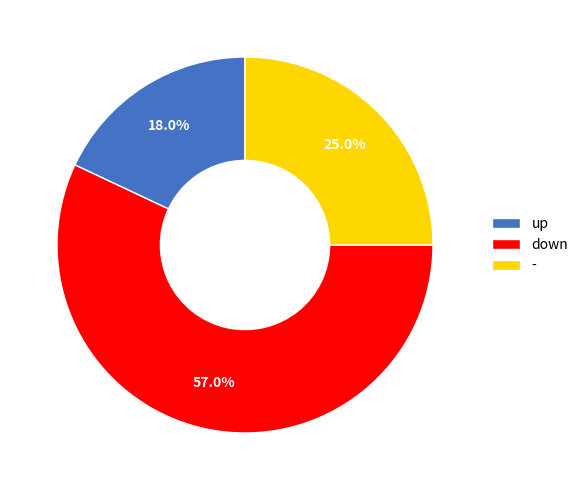

Which category has the biggest portion of the pie?

down